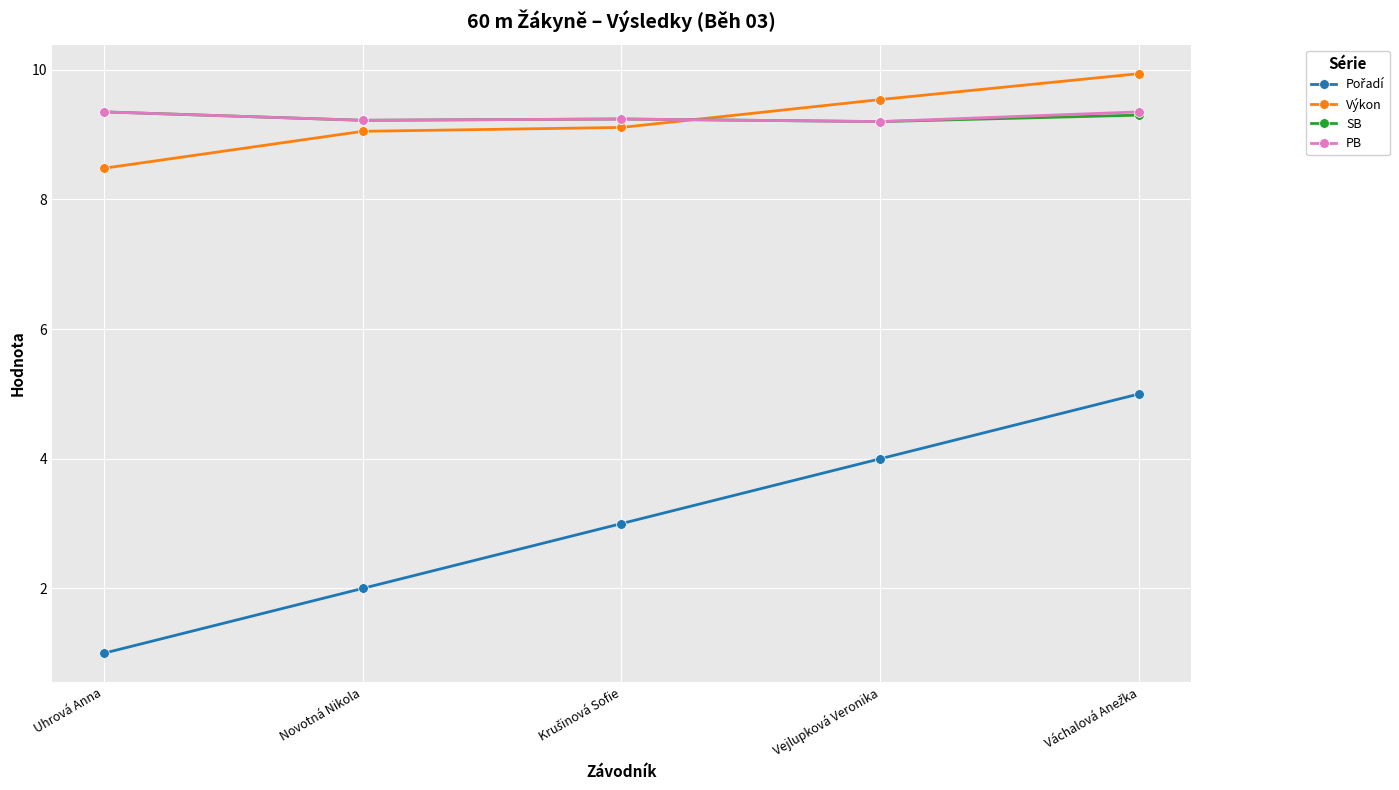

What is the total value across all series at Vejlupková Veronika?

31.9